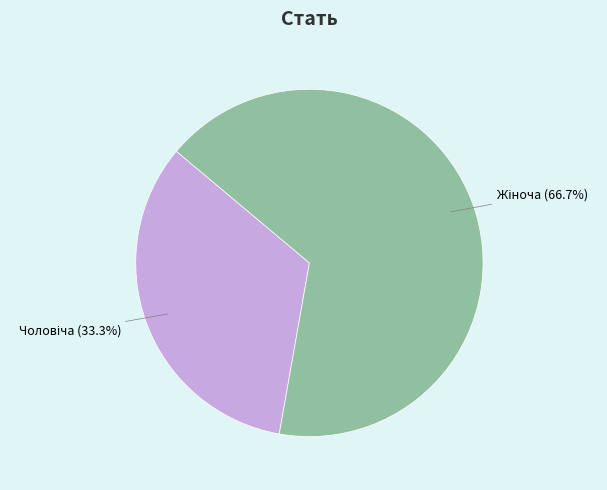

Is there any slice that represents more than half of the pie?

Yes